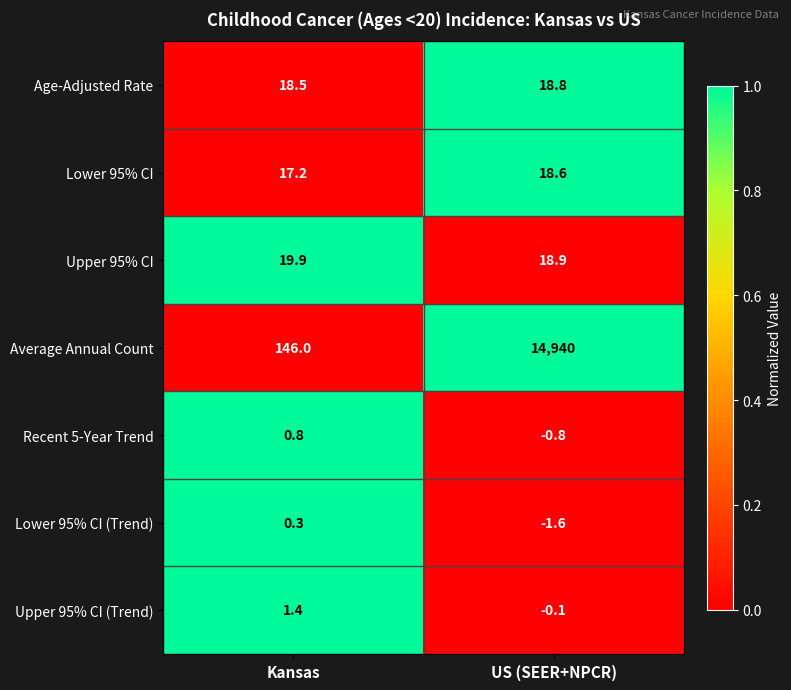

Reading left to right, what are all the values shown in this chart?

Age-Adjusted Rate: Kansas=18.5	US (SEER+NPCR)=18.8
Lower 95% CI: Kansas=17.2	US (SEER+NPCR)=18.6
Upper 95% CI: Kansas=19.9	US (SEER+NPCR)=18.9
Average Annual Count: Kansas=146.0	US (SEER+NPCR)=14940.0
Recent 5-Year Trend: Kansas=0.8	US (SEER+NPCR)=-0.8
Lower 95% CI (Trend): Kansas=0.3	US (SEER+NPCR)=-1.6
Upper 95% CI (Trend): Kansas=1.4	US (SEER+NPCR)=-0.1